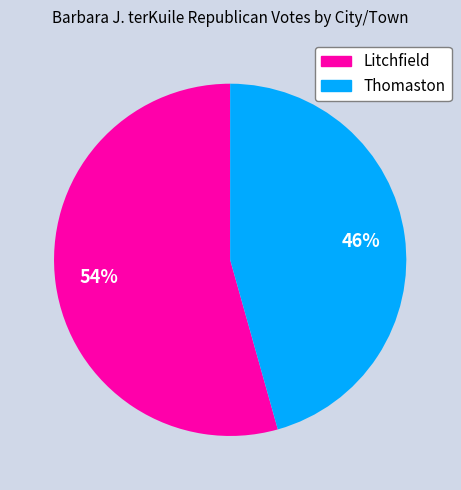

What is the smallest slice in the pie chart?

Thomaston